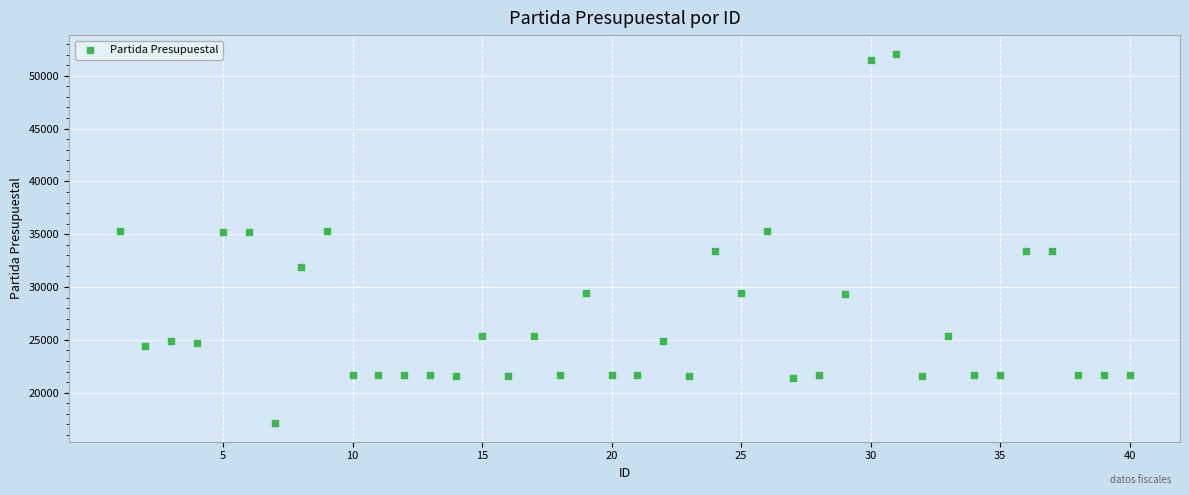

What is the range of Y values (max minus min)?

34998